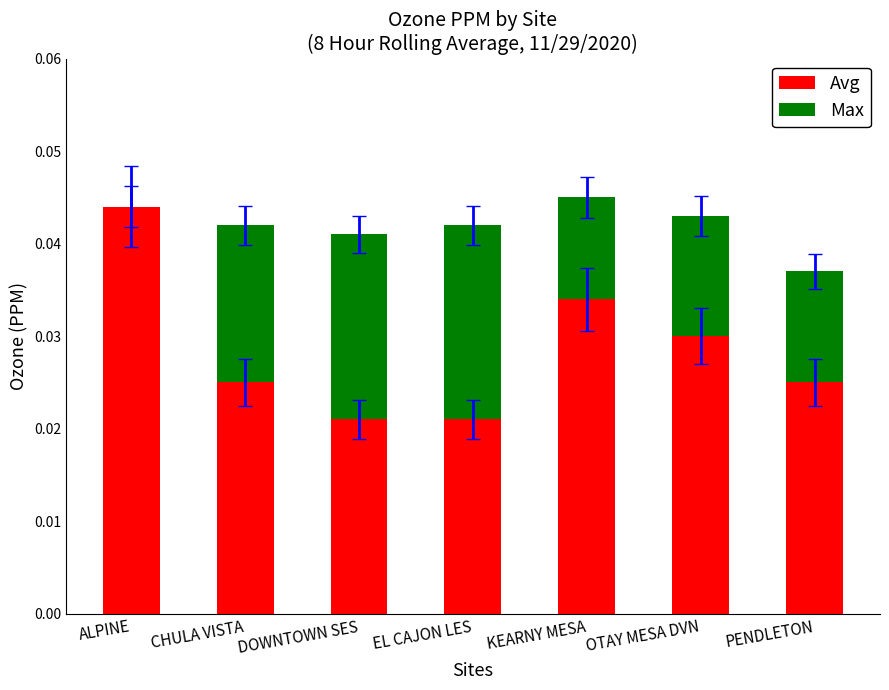

Is it true that Avg equals 0.0 at PENDLETON?

True